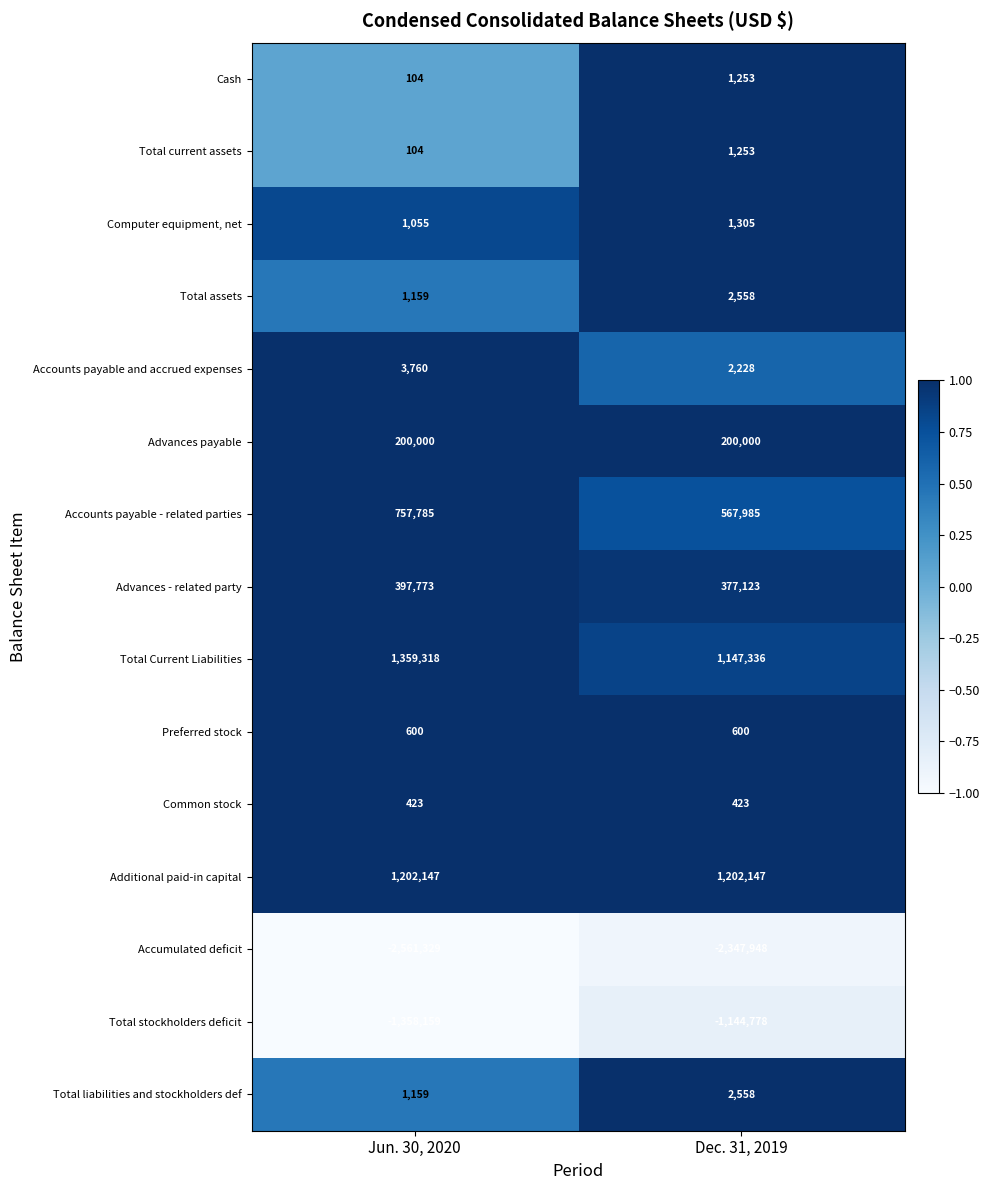

Which label corresponds to the largest value in the chart?

Jun. 30, 2020